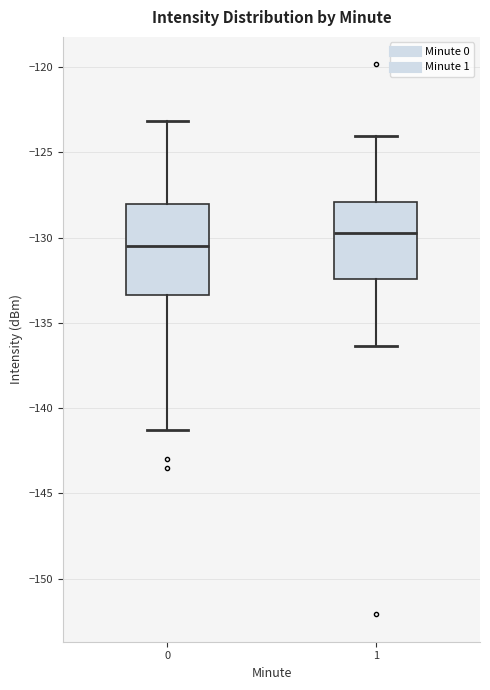

Reading left to right, transcribe this box plot: for each box, give where its median line is, the range the box spans, and where its two whiskers end, as read against the y-axis. The values are not printed on the chart, so give them approximately, as read against the axis.

0: median -130.5, box -133.5 to -128.0, whiskers -141.5 to -123.0
1: median -129.5, box -132.5 to -128.0, whiskers -136.5 to -124.0